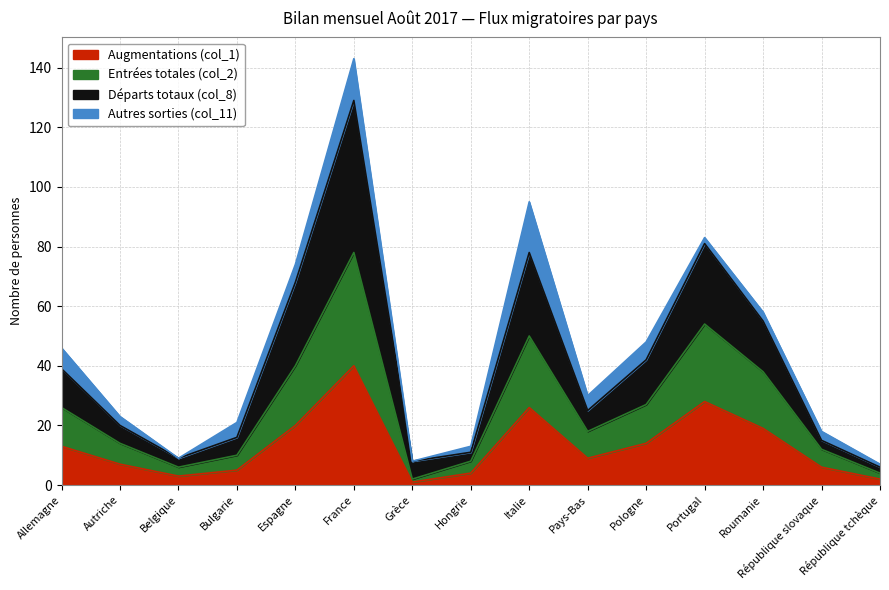

Where is the first local maximum for Entrées totales (col_2)?

France